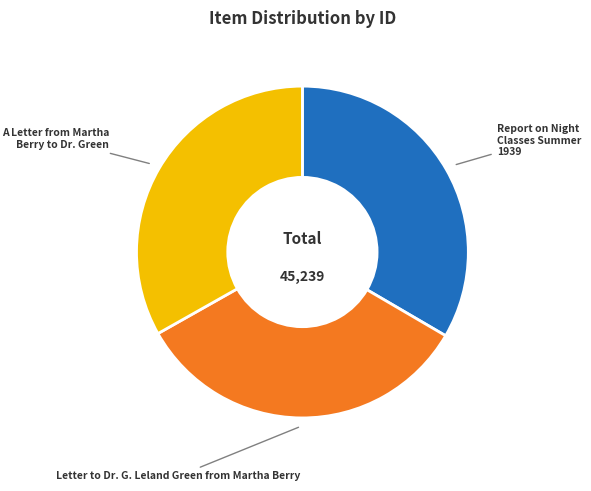

Is the sum of A Letter from Martha Berry to Dr. Green and Report on Night Classes Summer 1939 greater than half?

Yes